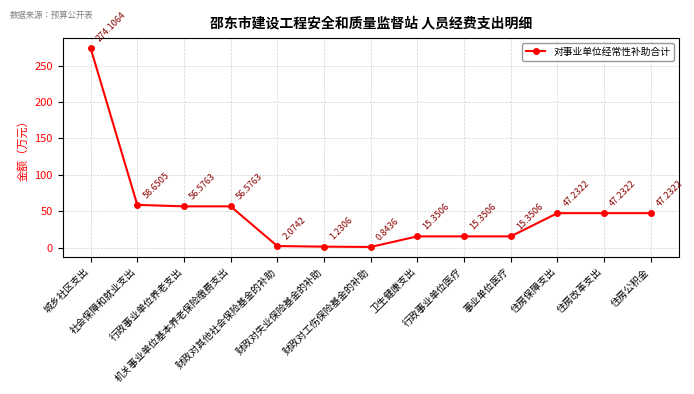

What is the sum of all values?

637.8